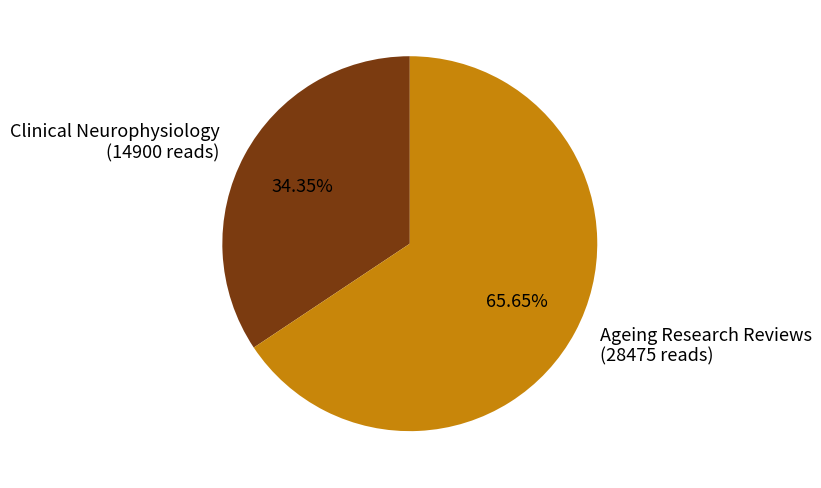

How many segments does this pie chart have?

2